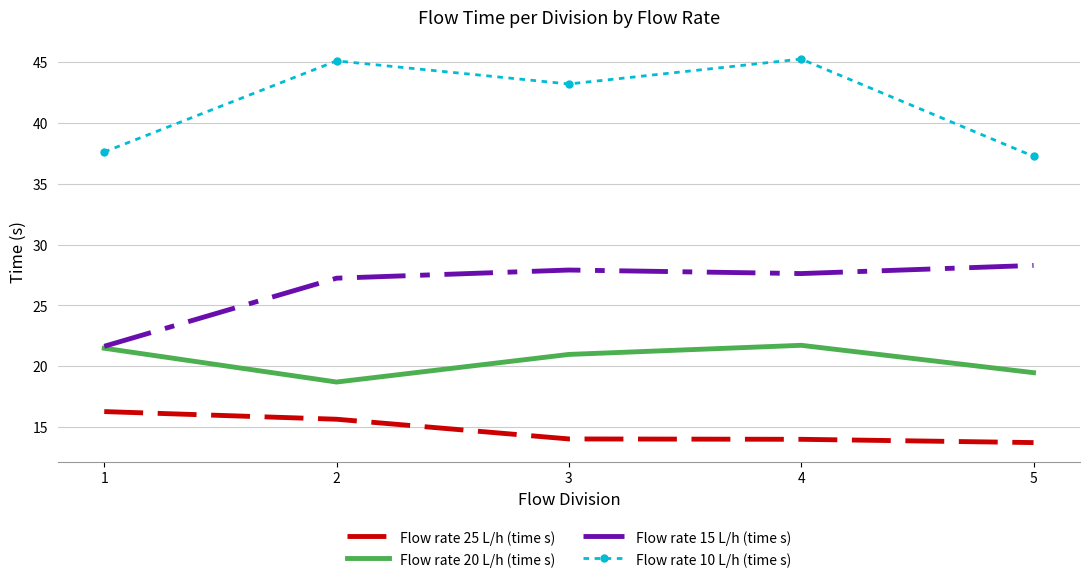

Which series has the largest total across all categories?

Flow rate 10 L/h (time s)